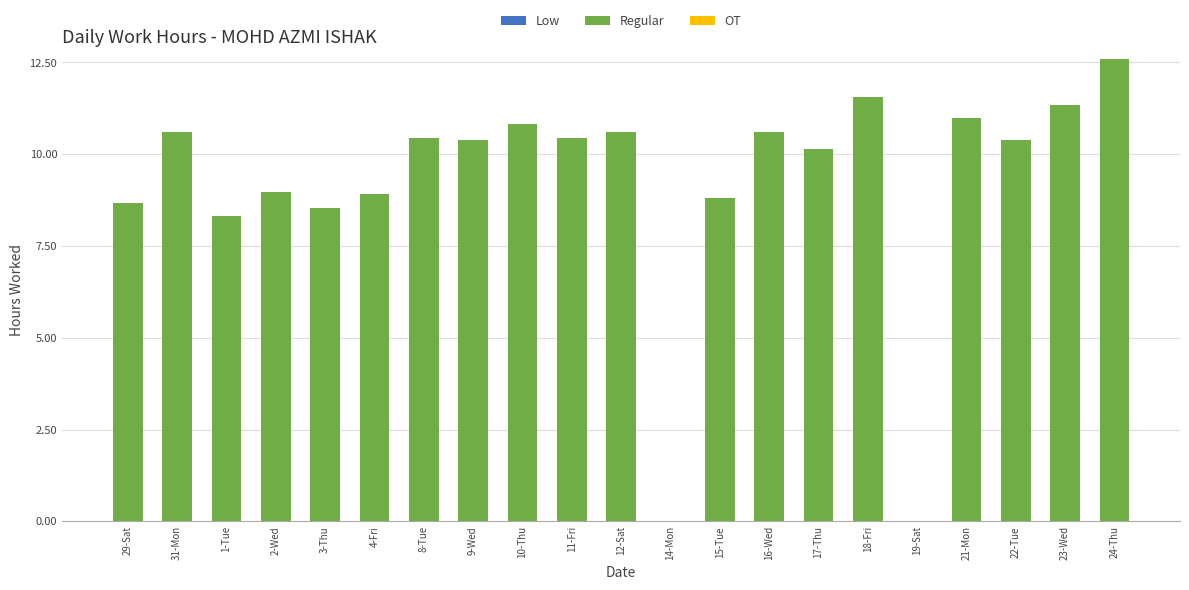

The chart shows a value of 18.8 at 16-Wed. True or false?

False